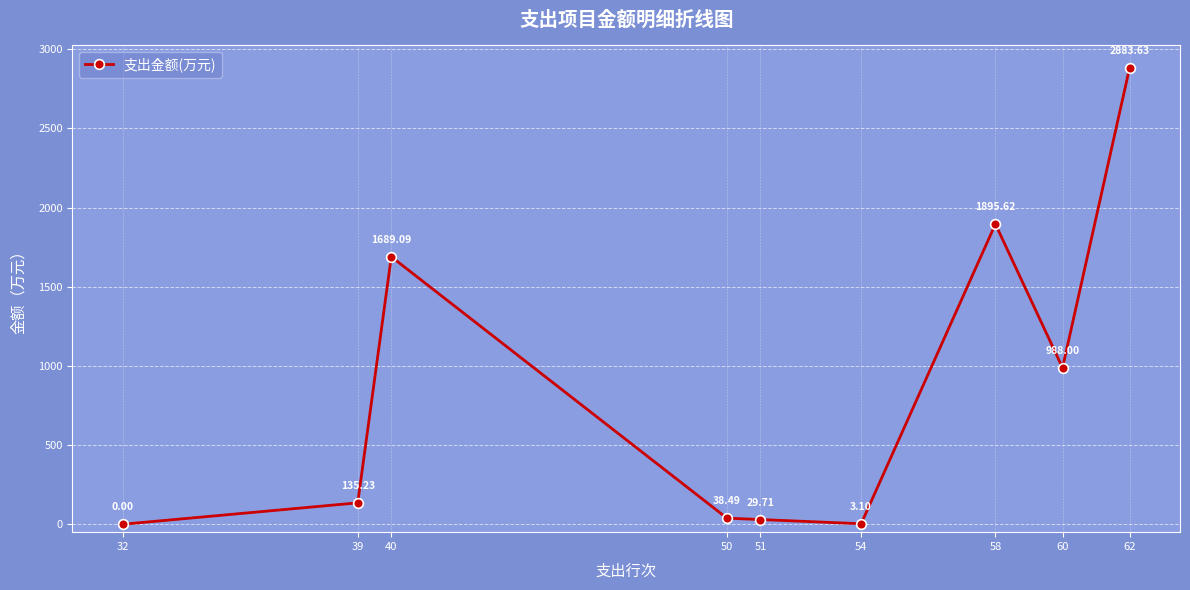

Reading left to right, list all the values displayed in this chart.

32=0.0	39=135.2	40=1689.1	50=38.5	51=29.7	54=3.1	58=1895.6	60=988.0	62=2883.6